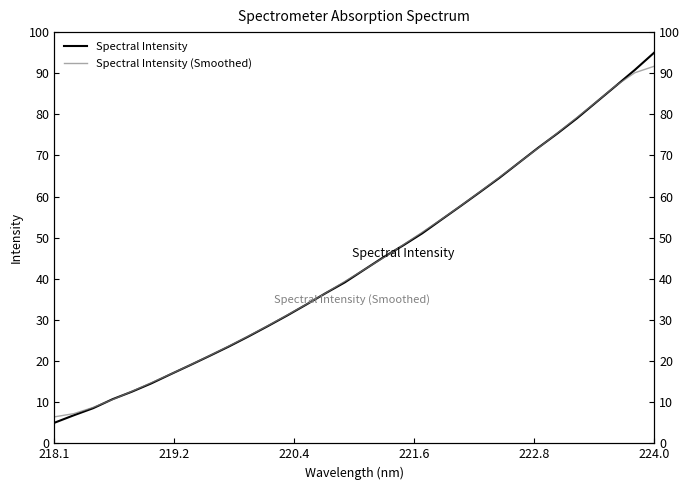

Which series has the largest range (max minus min)?

Spectral Intensity